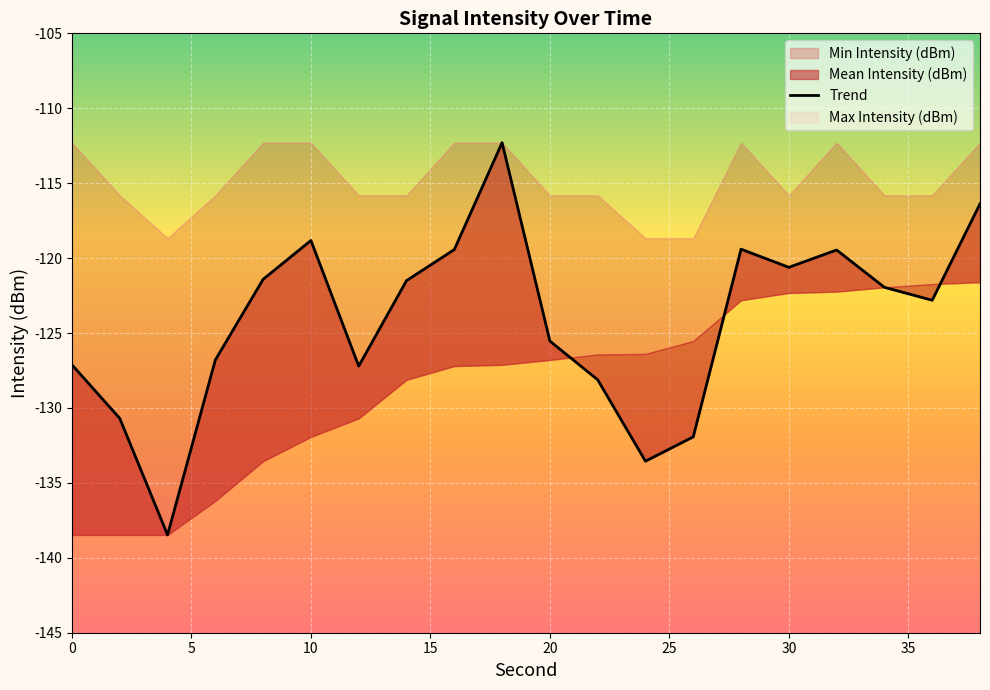

What is the average value?

-124.2